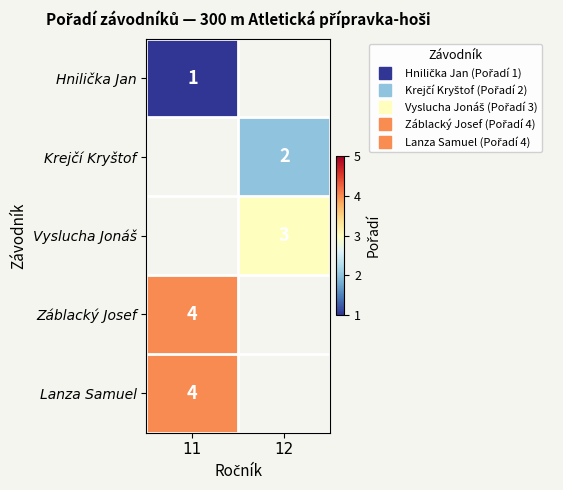

What value does the Hnilička Jan series have at 11?

1.0